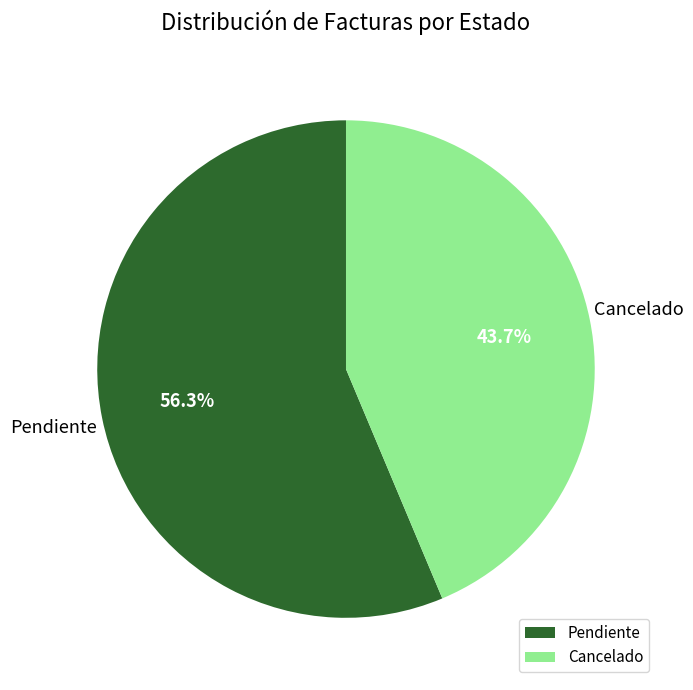

Does any single category account for the majority?

Yes